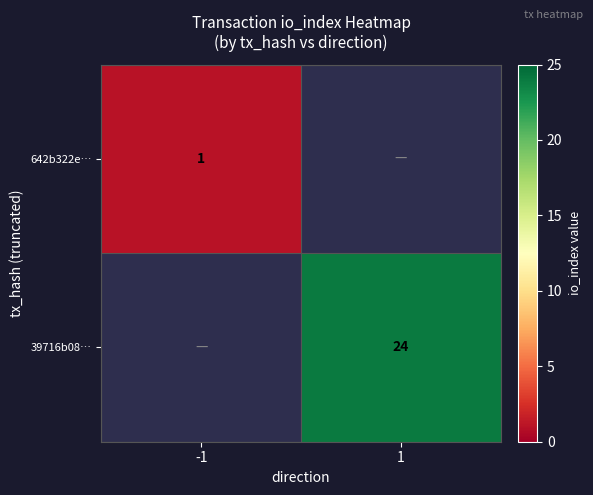

The 642b322e… series shows 2 at -1. True or false?

False